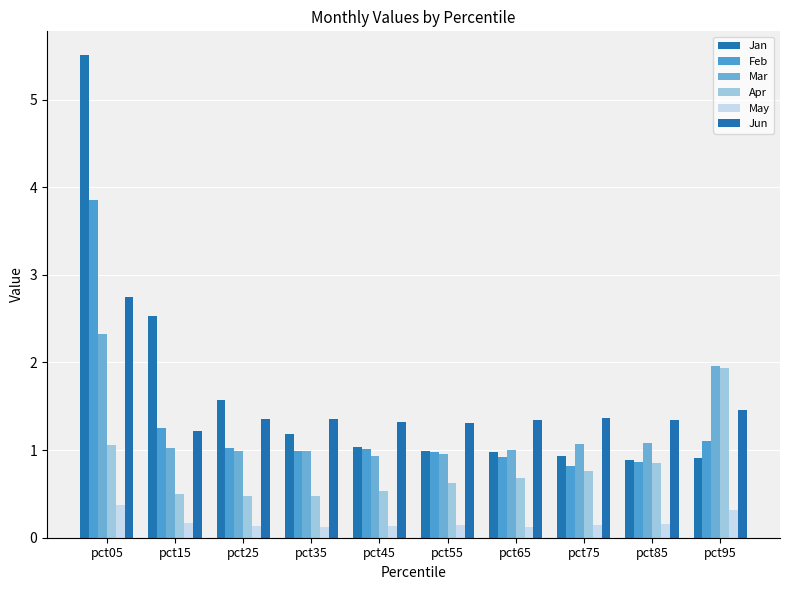

Reading left to right, what are all the values shown in this chart?

Jan: 5.5	2.5	1.6	1.2	1.0	1.0	1.0	0.9	0.9	0.9
Feb: 3.9	1.3	1.0	1.0	1.0	1.0	0.9	0.8	0.9	1.1
Mar: 2.3	1.0	1.0	1.0	0.9	1.0	1.0	1.1	1.1	2.0
Apr: 1.1	0.5	0.5	0.5	0.5	0.6	0.7	0.8	0.9	1.9
May: 0.4	0.2	0.1	0.1	0.1	0.1	0.1	0.1	0.2	0.3
Jun: 2.7	1.2	1.4	1.4	1.3	1.3	1.3	1.4	1.3	1.5